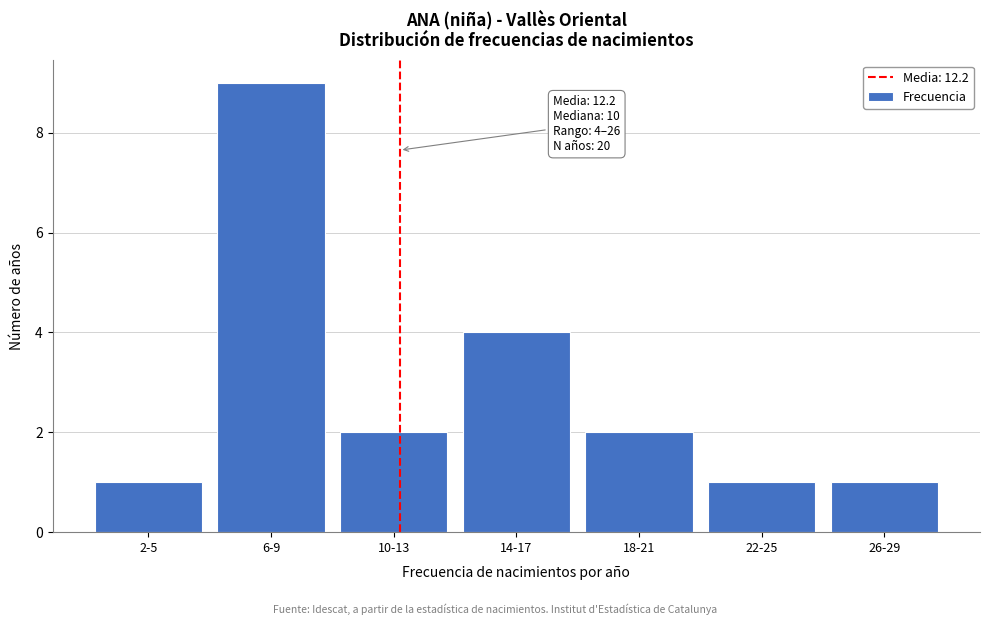

Reading left to right, what are all the values shown in this chart?

1	9	2	4	2	1	1